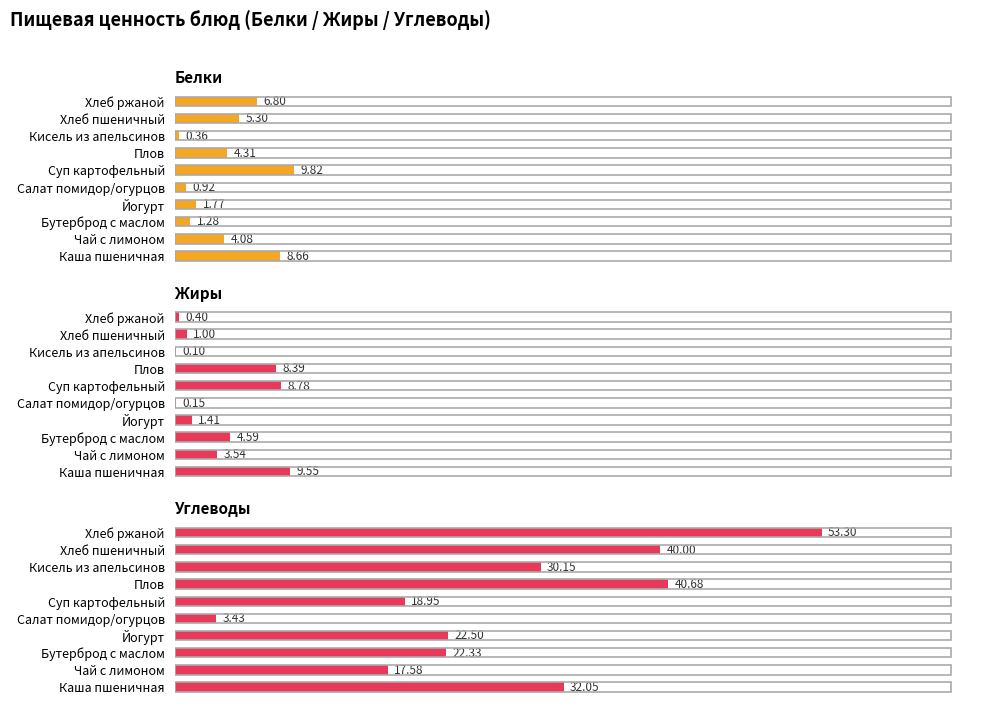

How many bars are there in each group?

3